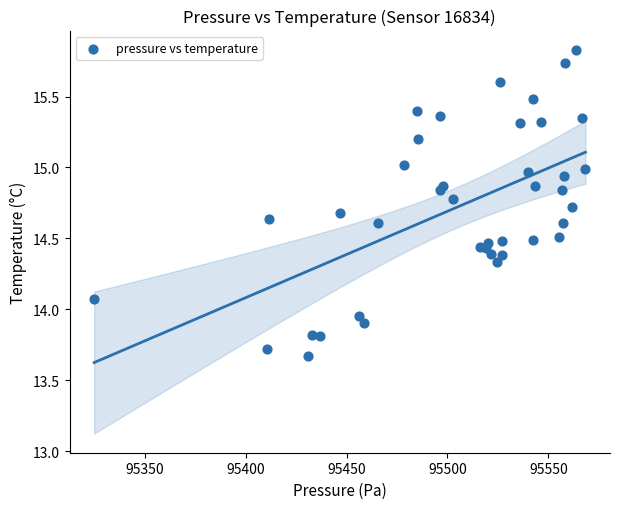

What is the range of X values (max minus min)?

243.4